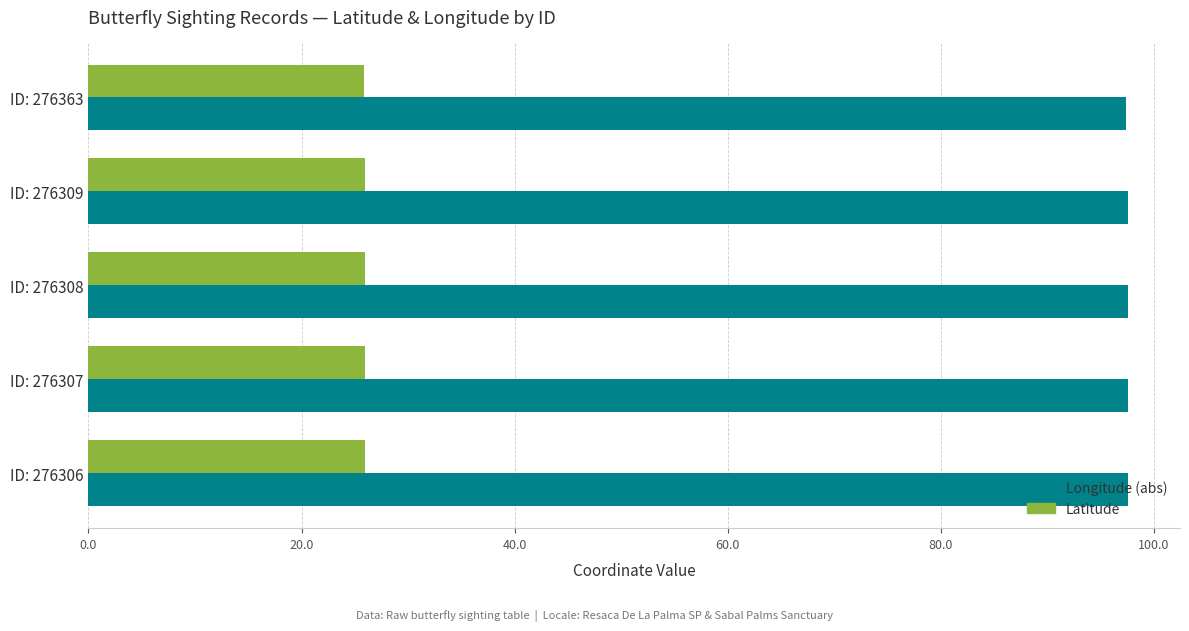

List the series in order of their overall mean, lowest first.

Latitude, Longitude (abs)